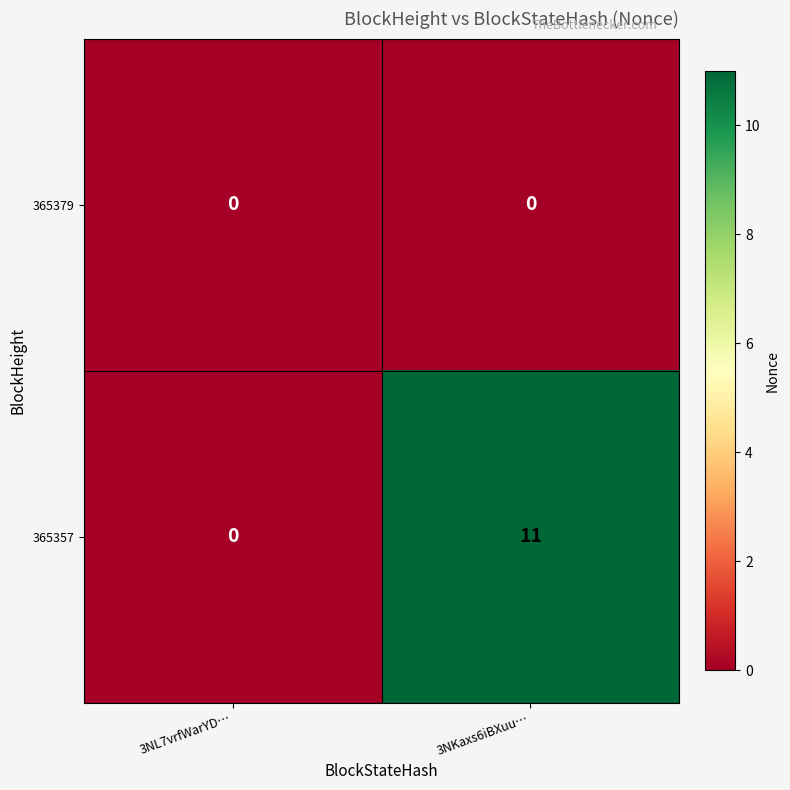

What is the average value of the 365357 series?

6